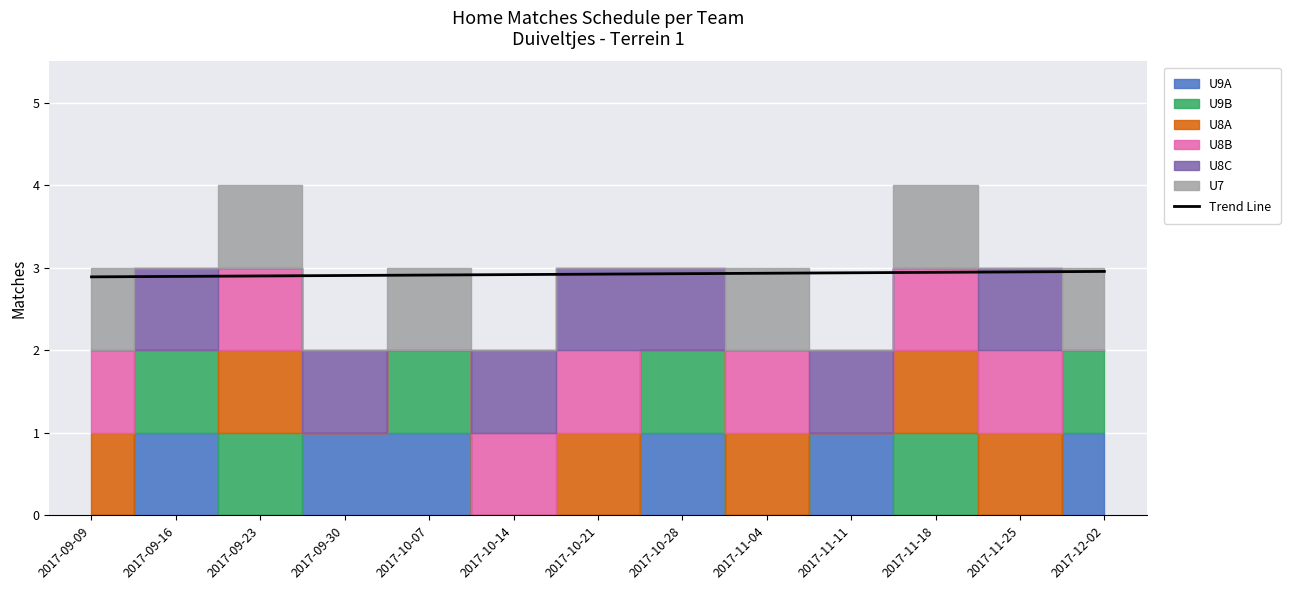

What is the label of the 6th point from the left?

2017-10-14